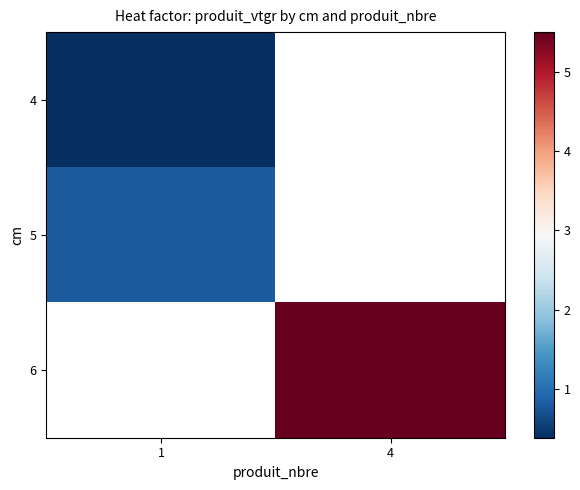

At how many categories does at least one series exceed 0?

2